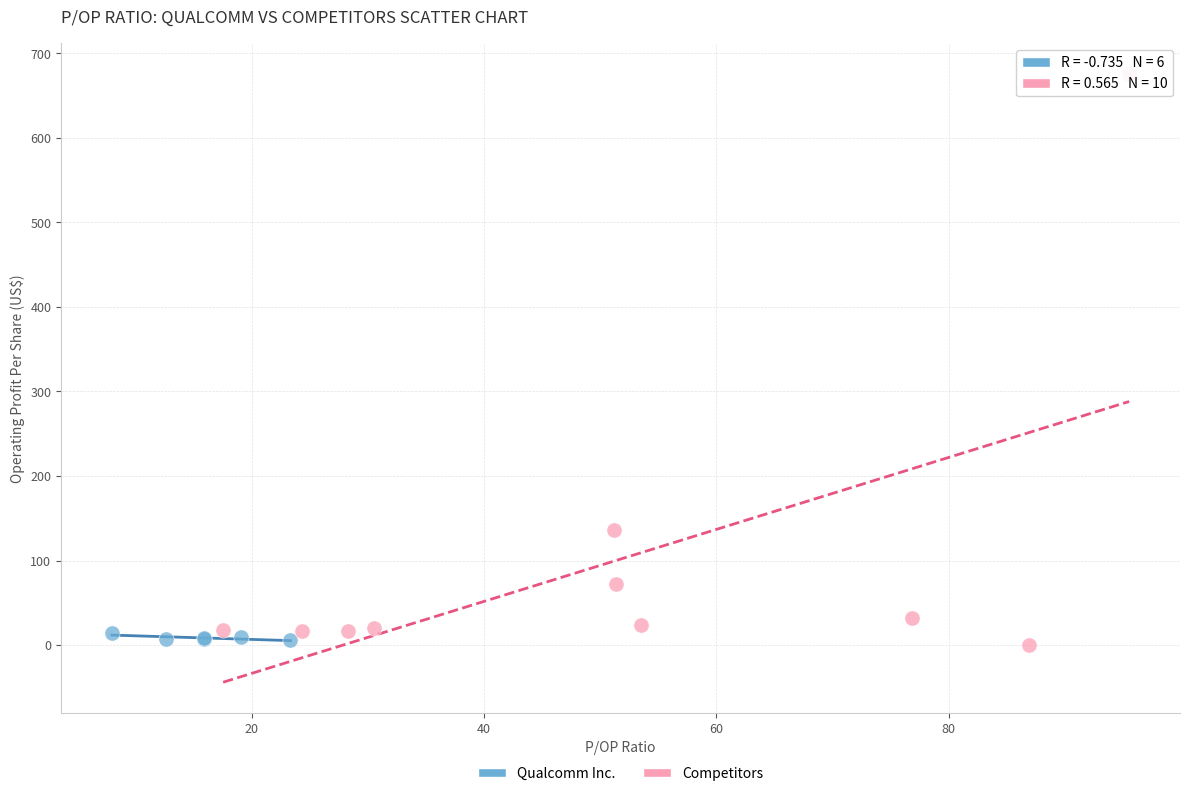

Which series has the widest spread of Y values?

Competitors